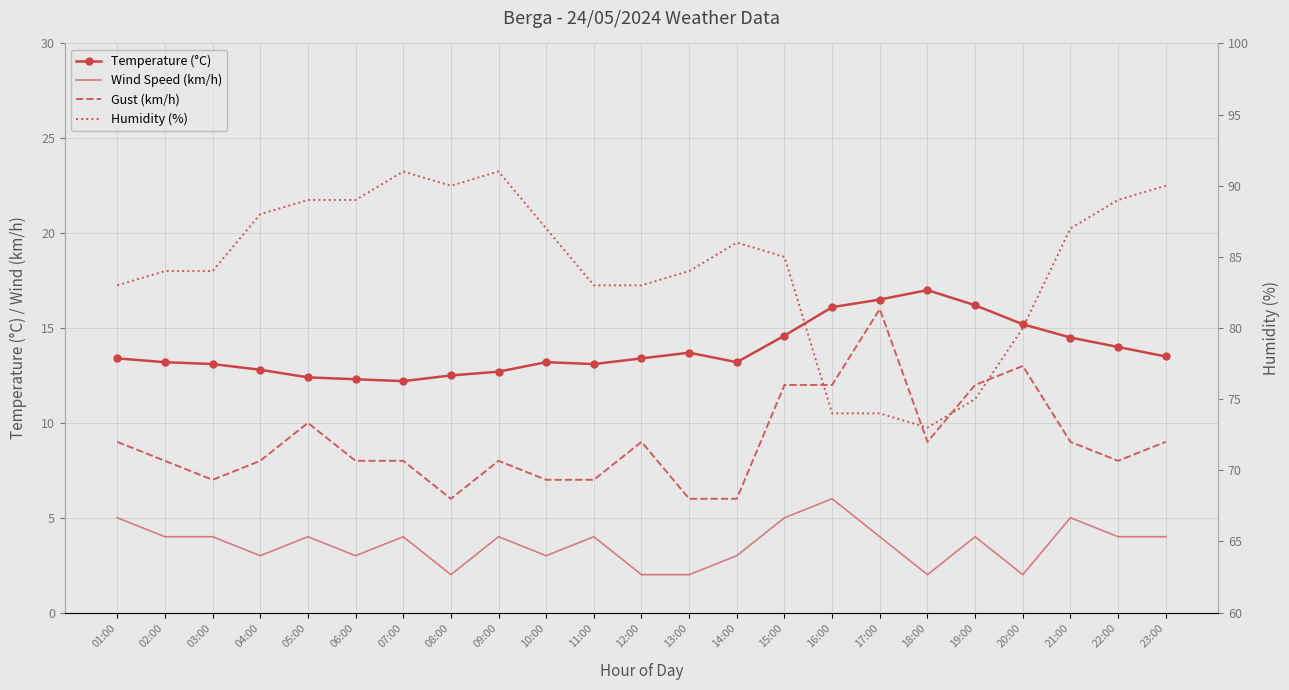

Which series has the largest total across all categories?

Humidity (%)